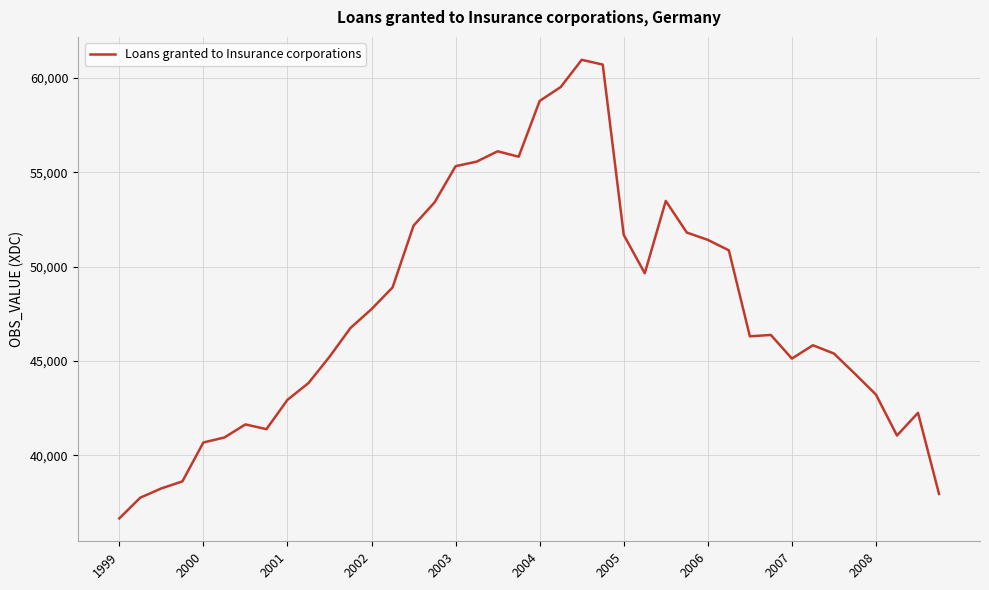

What is the greatest value displayed?

60954